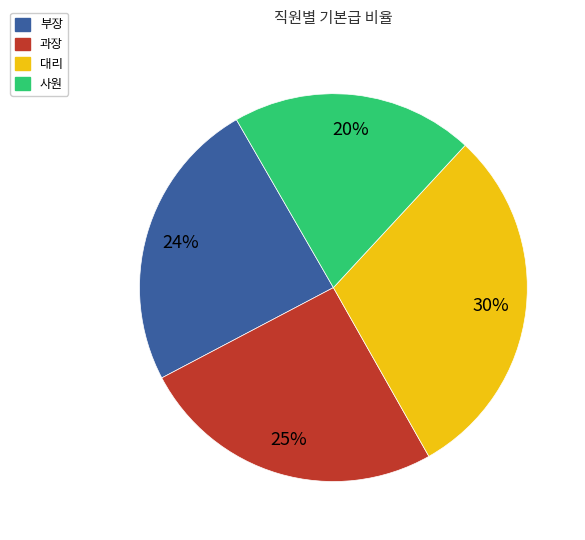

To the nearest percent, what is the average slice percentage?

25%